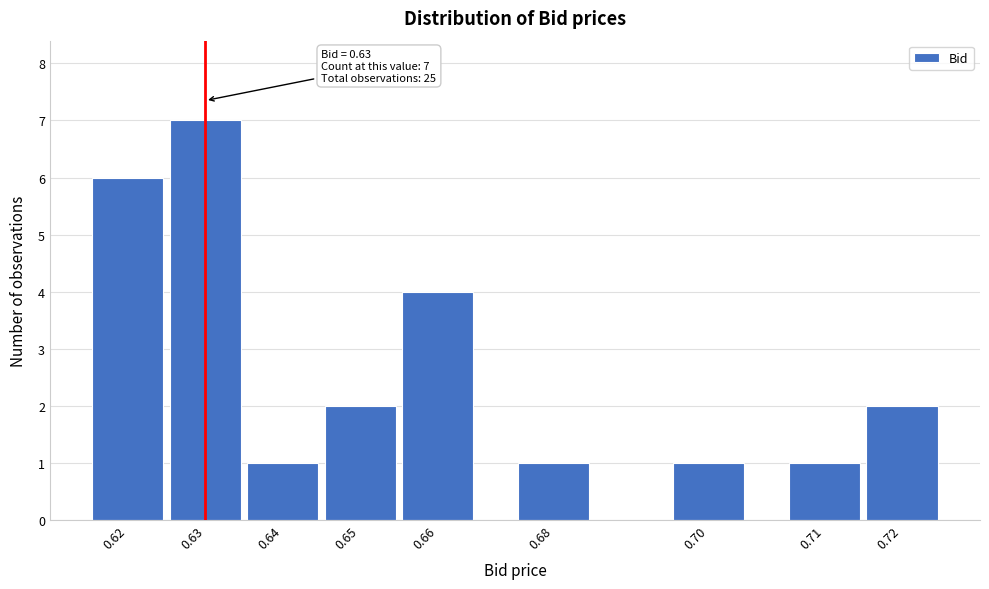

Reading left to right, transcribe all the data shown in this chart.

0.62=6	0.63=7	0.64=1	0.65=2	0.66=4	0.68=1	0.70=1	0.71=1	0.72=2